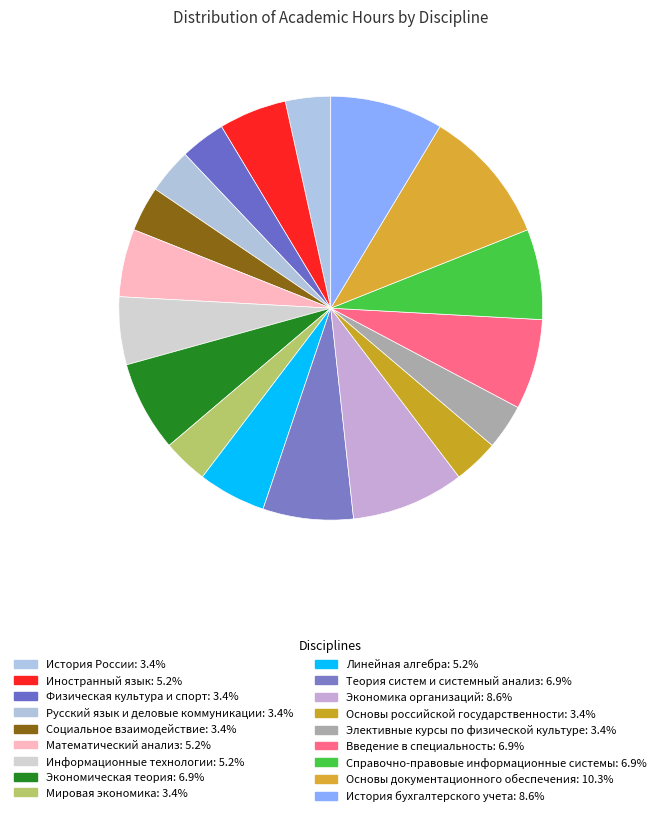

How much of the chart is everything except Математический анализ?

94.8%